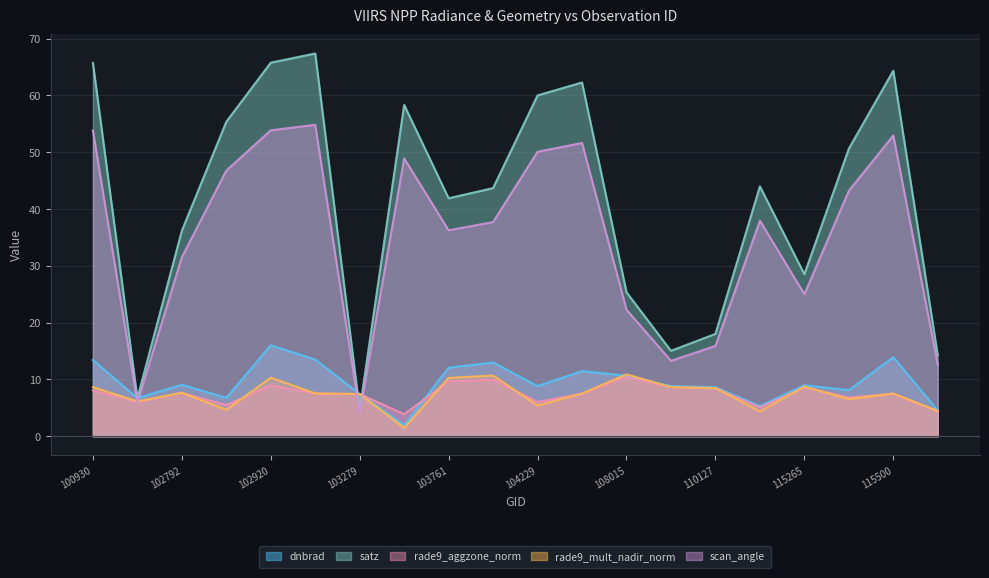

At which category is the sum across all series the highest?

102920